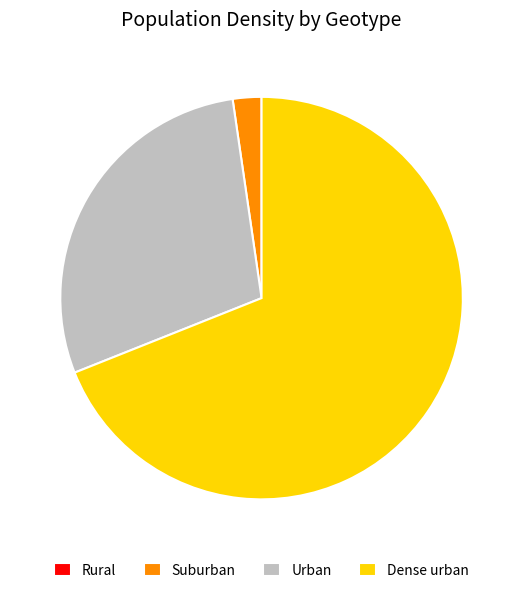

The Urban slice represents 22% of the pie. True or false?

False